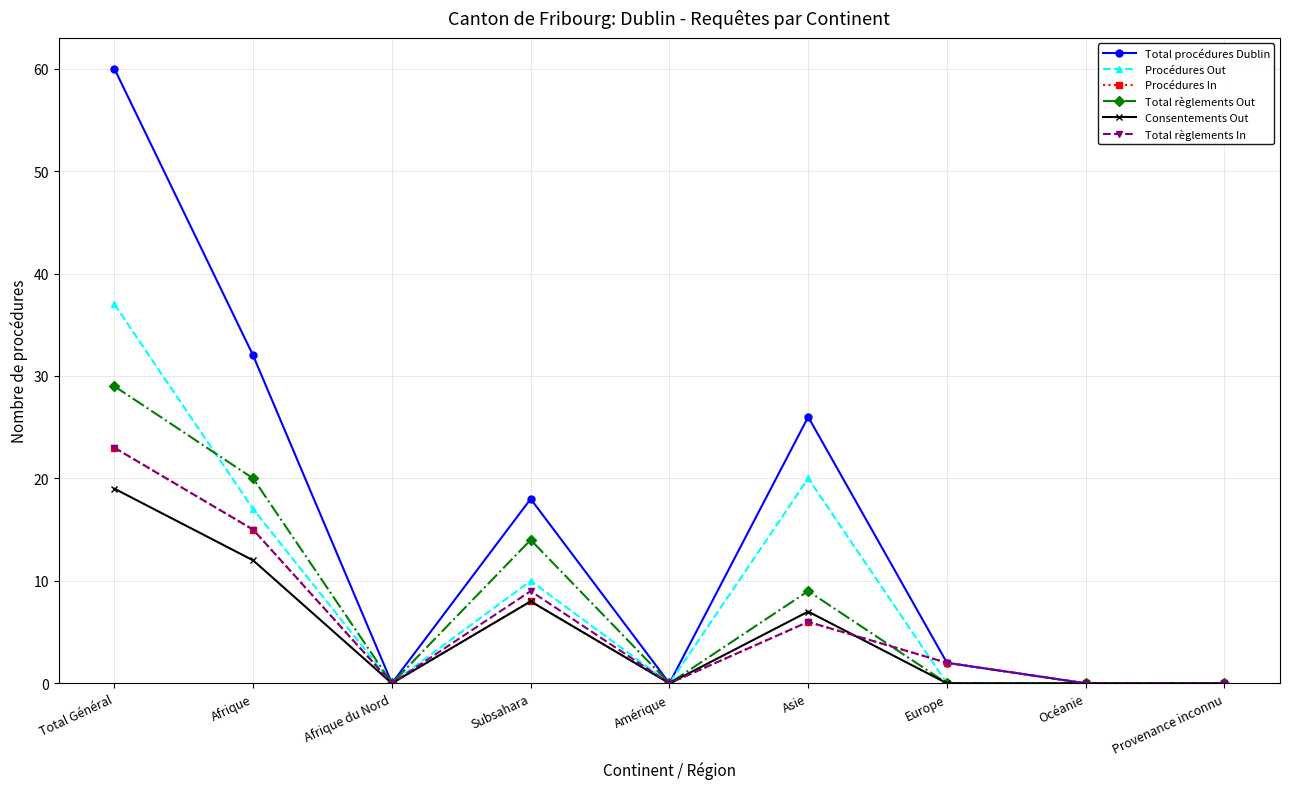

Where is the first local minimum for Consentements Out?

Afrique du Nord